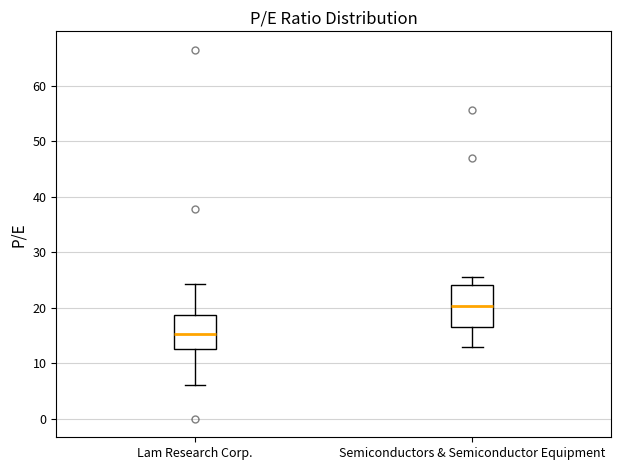

Which box's median line is the lowest?

Lam Research Corp.